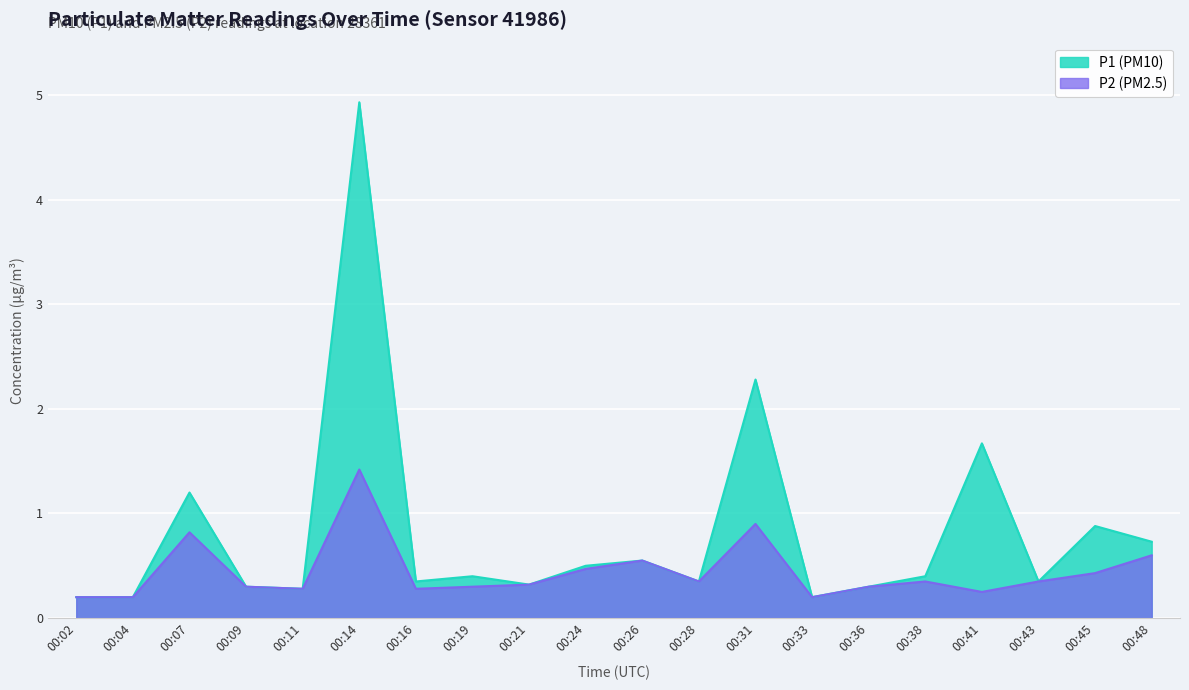

What value does the P2 series have at 00:16?

0.3